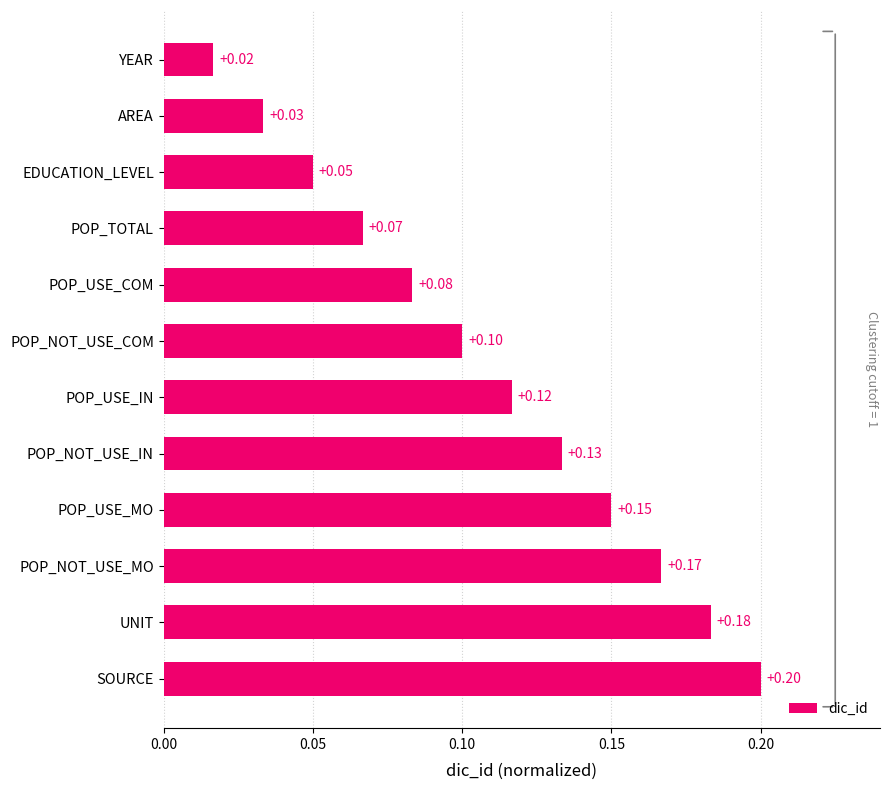

Which category has the highest value across all series?

SOURCE